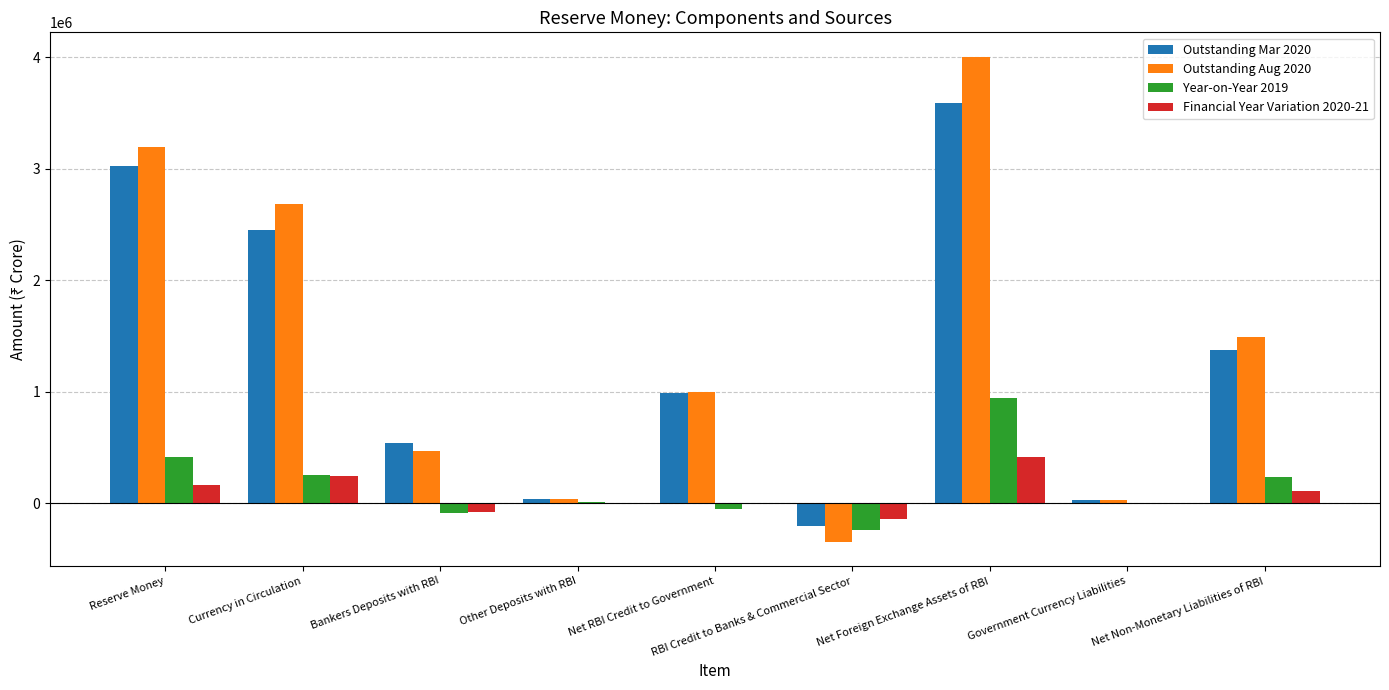

Which category has the highest value in the Year-on-Year 2019 series?

Net Foreign Exchange Assets of RBI